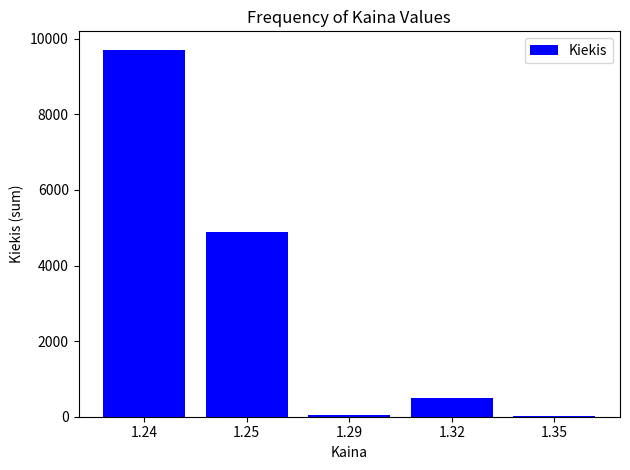

What is the maximum value shown in the chart?

9711